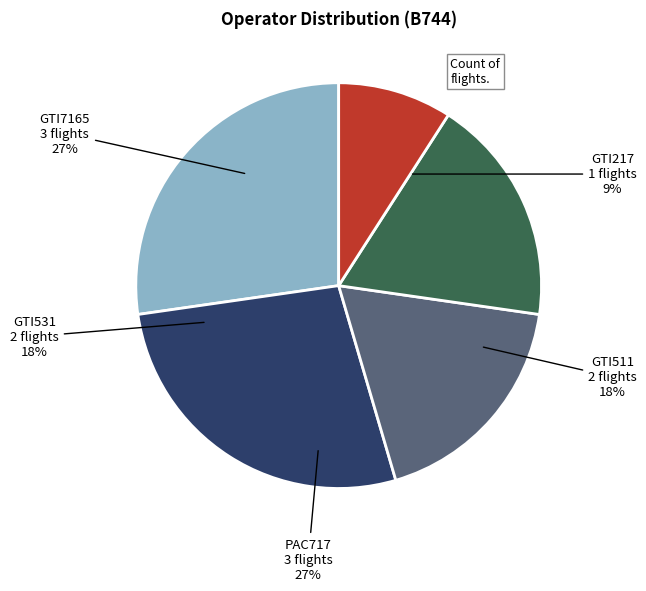

Is the sum of GTI531 and GTI217 greater than half?

No